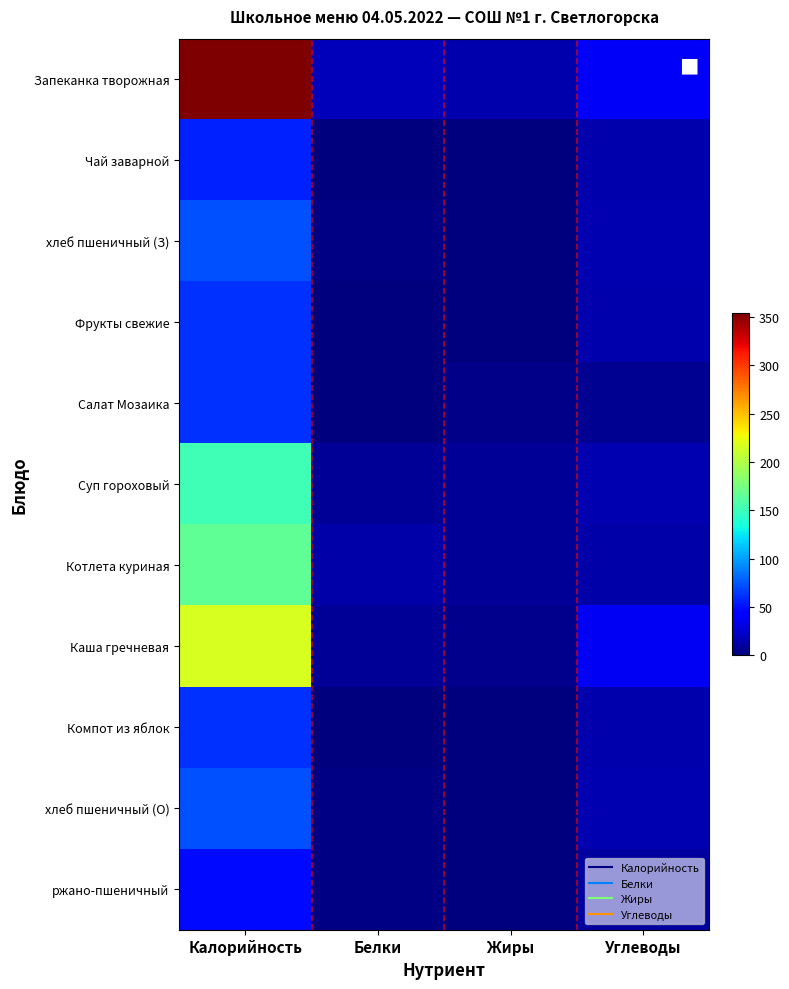

What is the difference between the highest and lowest values at Углеводы?

32